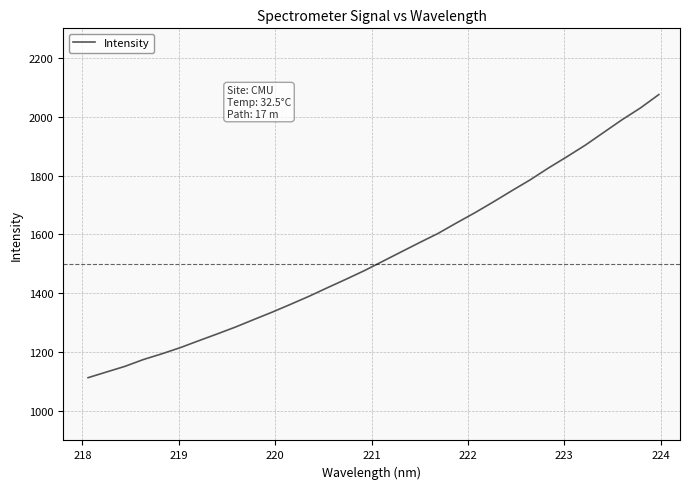

What is the difference between the second highest and minimum values?

916.2